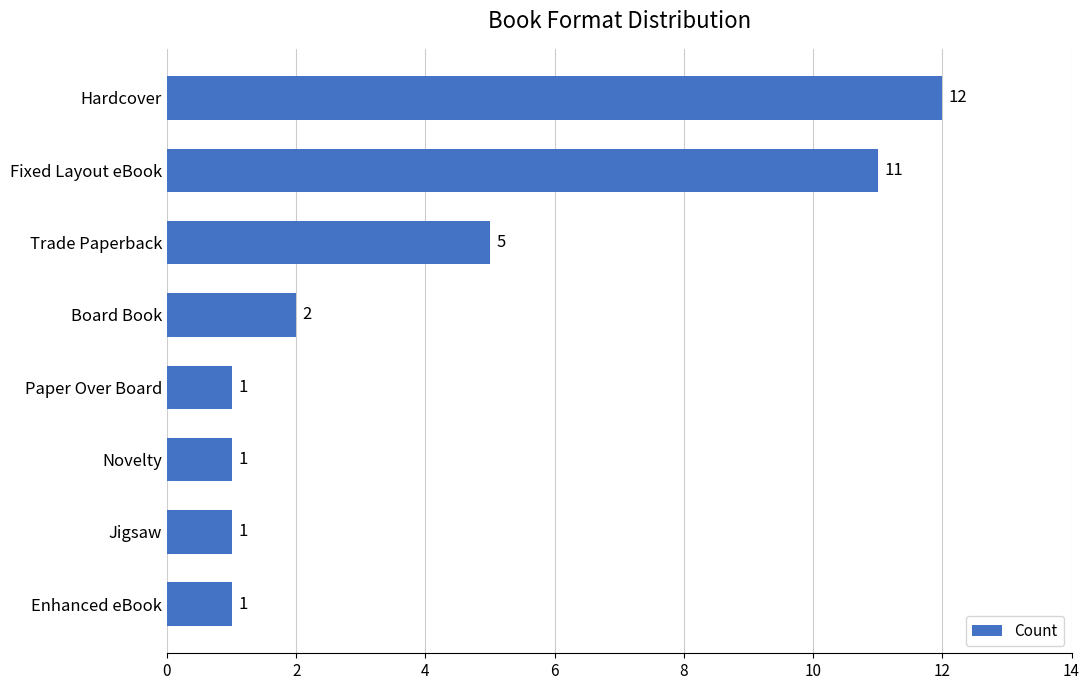

Is it true that the value at Enhanced eBook is 1?

True